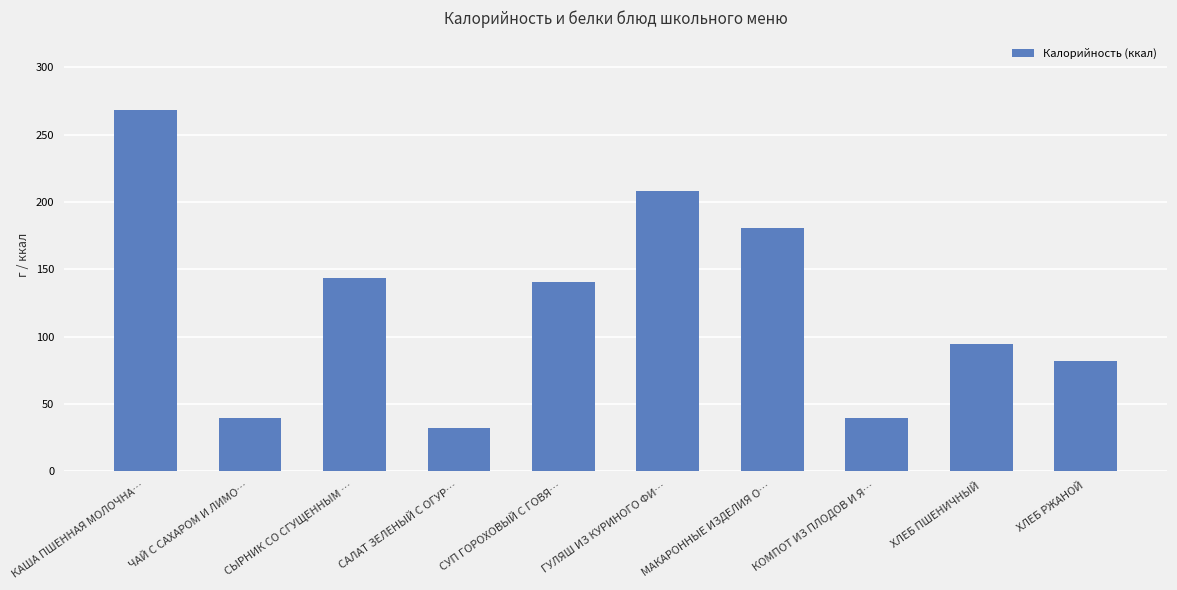

Are the bars horizontal?

No